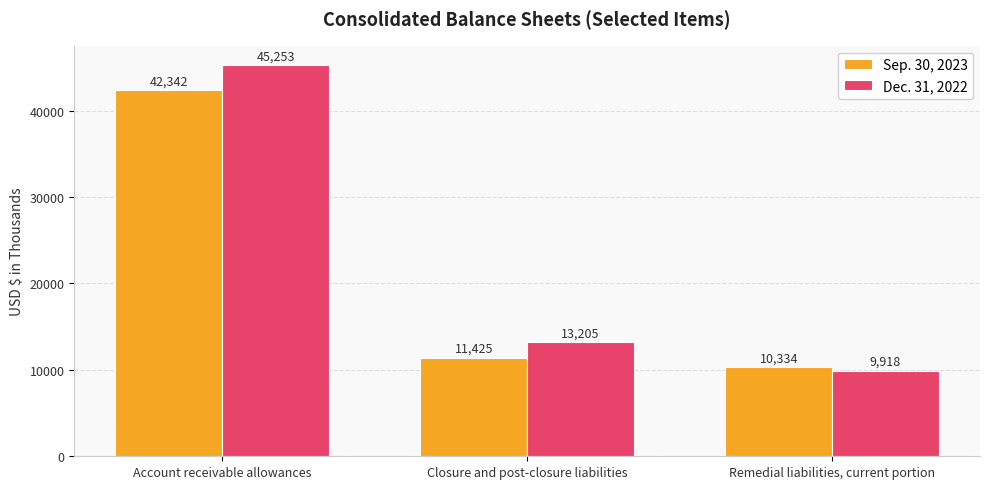

Reading left to right, extract all data points from this chart.

Sep. 30, 2023: 42342	11425	10334
Dec. 31, 2022: 45253	13205	9918